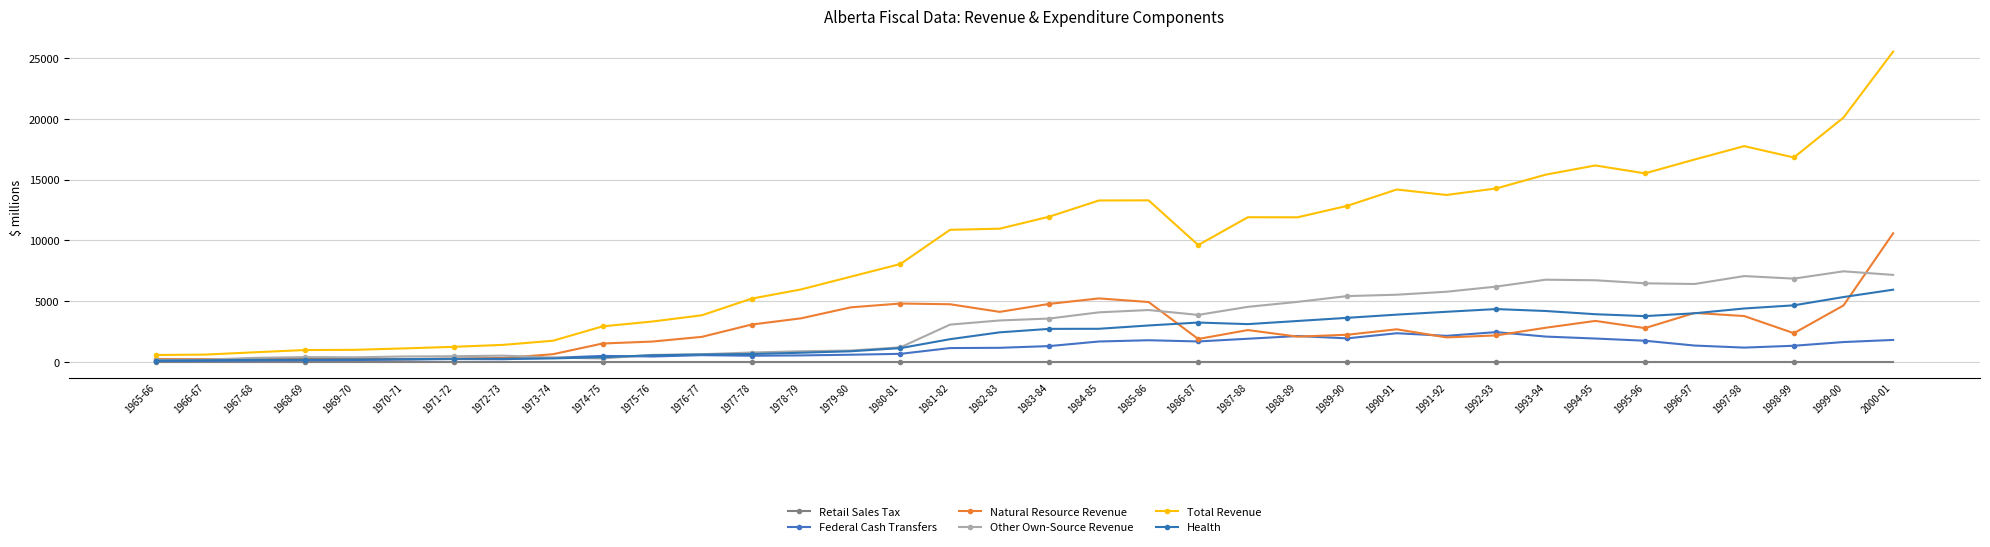

The Health series shows 2726 at 1998-99. True or false?

False